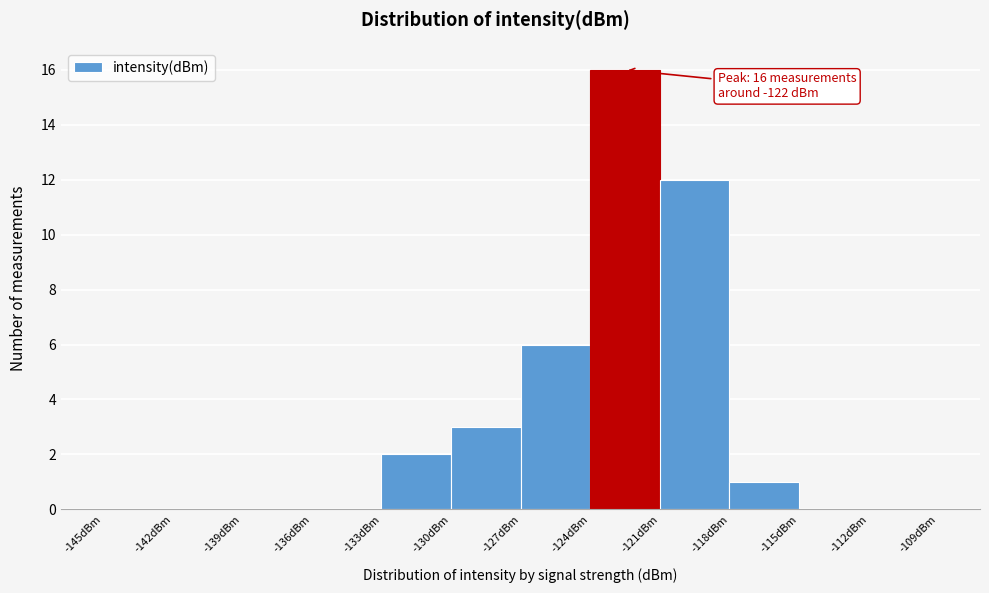

Which range on the x-axis has the tallest bar?

-124 to -121